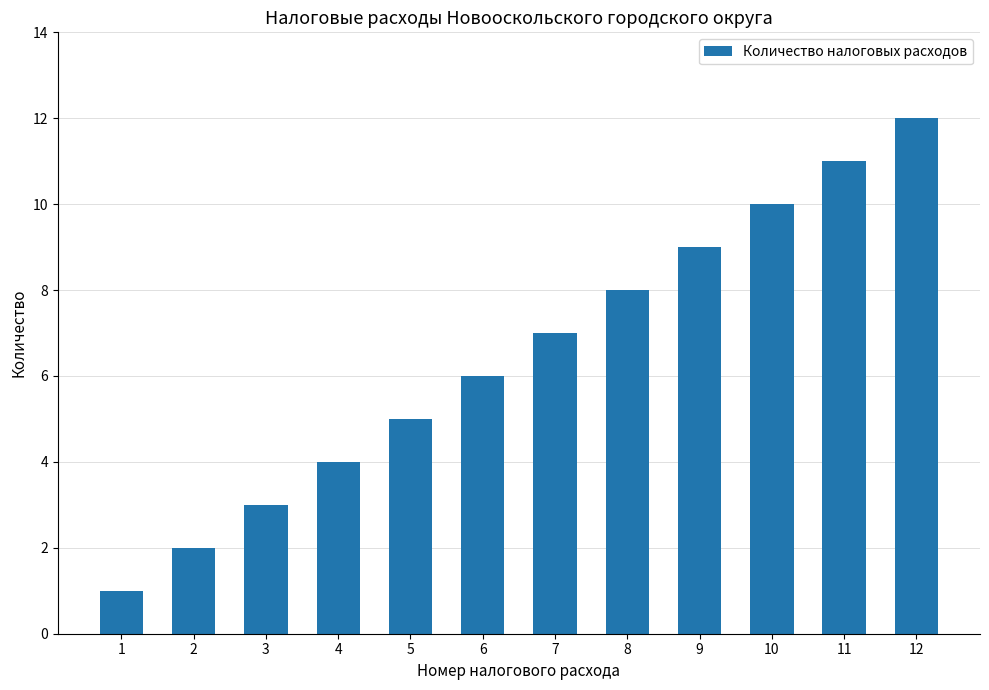

Is it true that the value at 3 is 4?

False